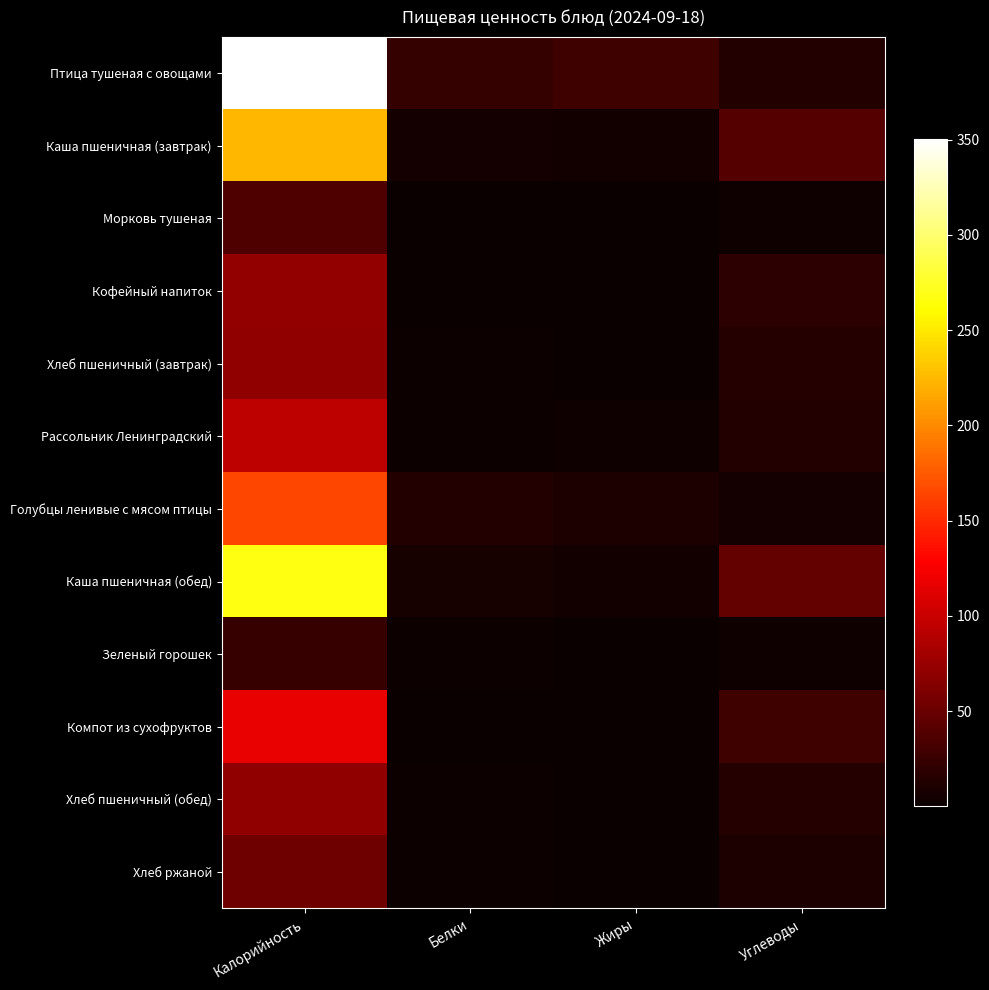

At which category is the sum across all series the highest?

Калорийность